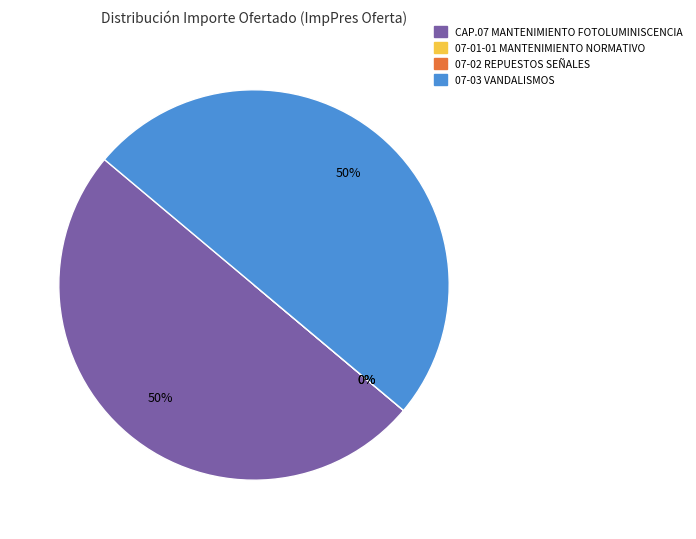

To the nearest percent, what percentage of the pie is CAP.07 MANTENIMIENTO FOTOLUMINISCENCIA?

50%